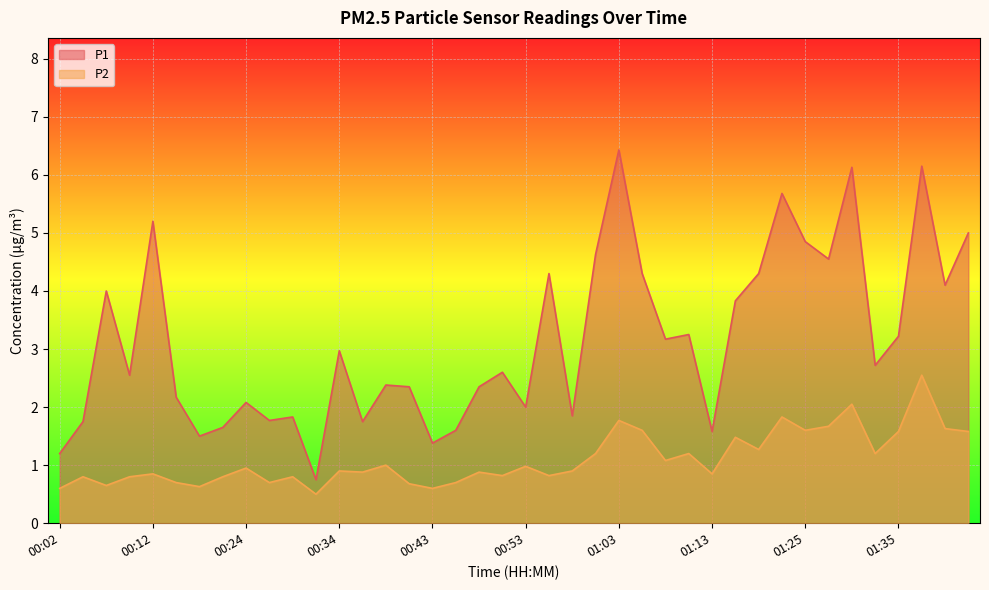

Which series has the largest range (max minus min)?

P1